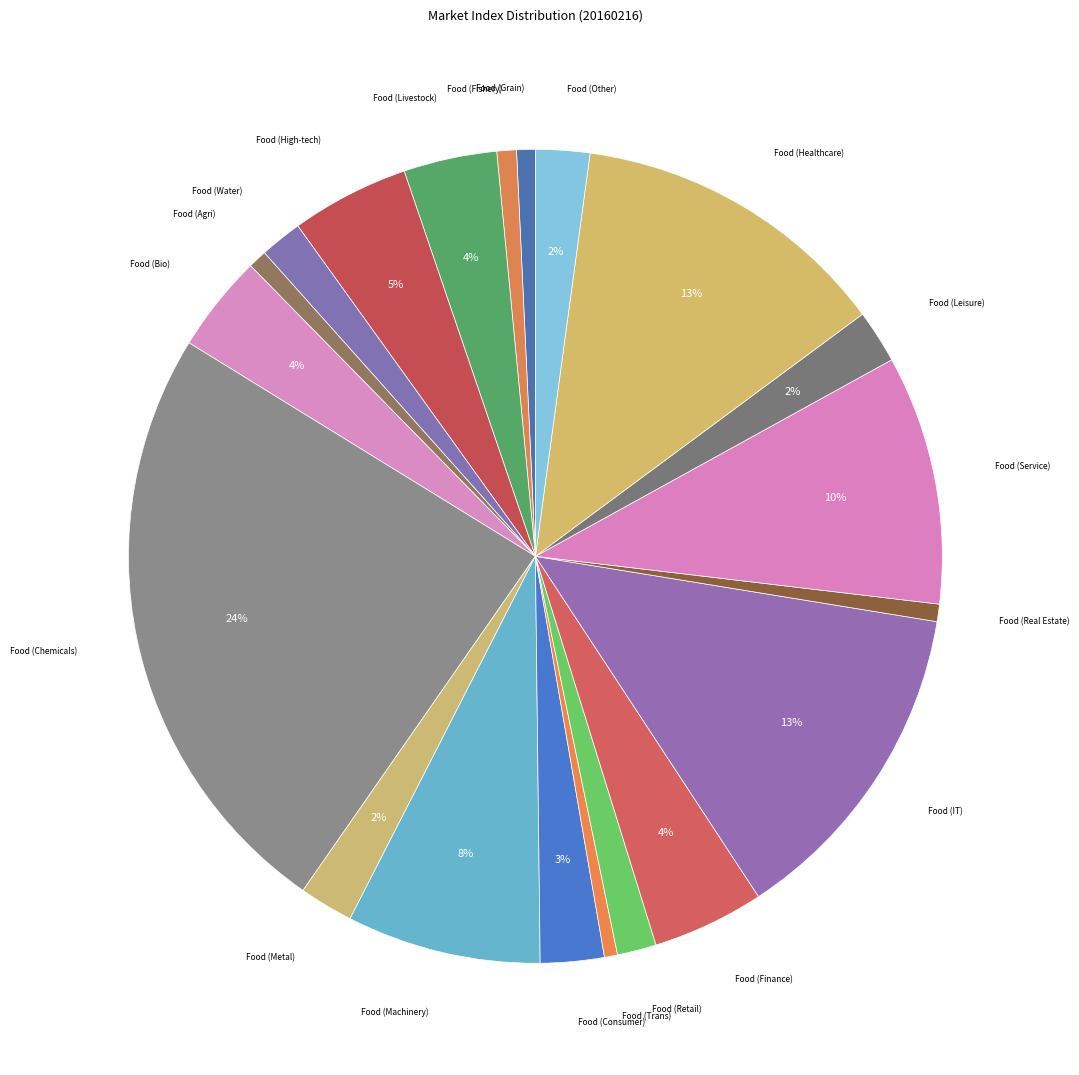

To the nearest percent, what is the average slice percentage?

5%